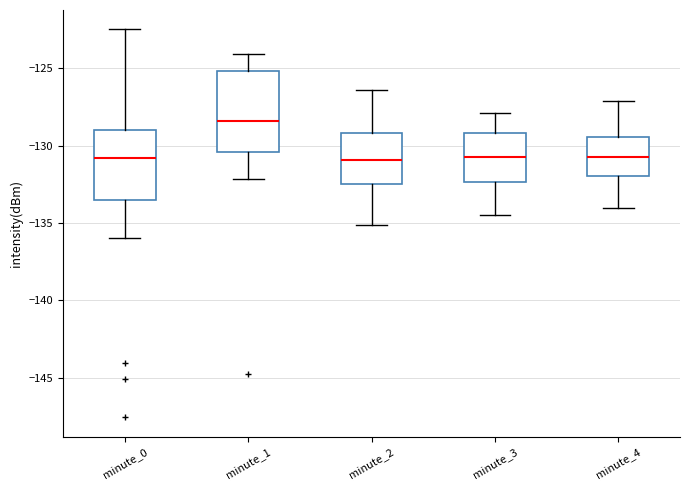

Reading left to right, transcribe this box plot: for each box, give where its median line is, the range the box spans, and where its two whiskers end, as read against the y-axis. The values are not printed on the chart, so give them approximately, as read against the axis.

minute_0: median -131.0, box -133.5 to -129.0, whiskers -136.0 to -122.5
minute_1: median -128.5, box -130.5 to -125.0, whiskers -132.0 to -124.0
minute_2: median -131.0, box -132.5 to -129.0, whiskers -135.0 to -126.5
minute_3: median -130.5, box -132.5 to -129.0, whiskers -134.5 to -128.0
minute_4: median -130.5, box -132.0 to -129.5, whiskers -134.0 to -127.0